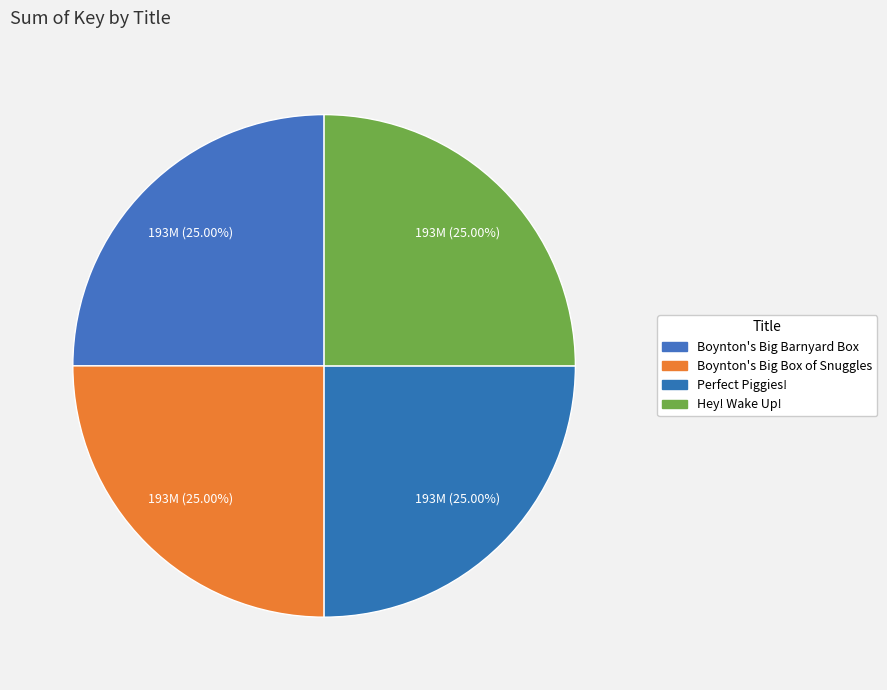

How many segments does this pie chart have?

4